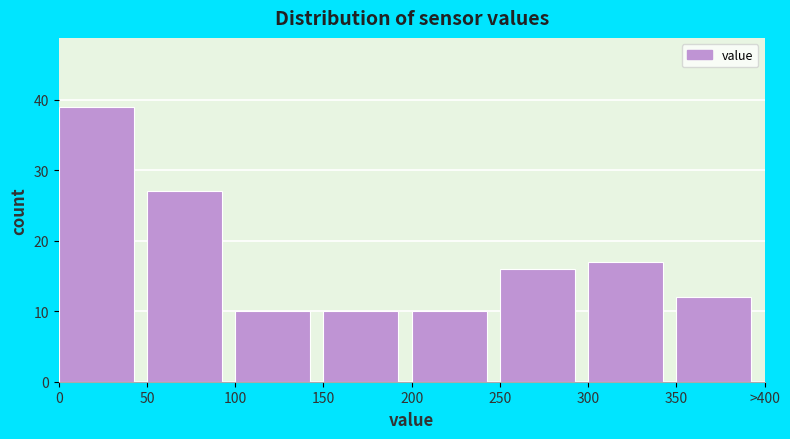

Reading left to right, transcribe all the data shown in this chart.

39	27	10	10	10	16	17	12